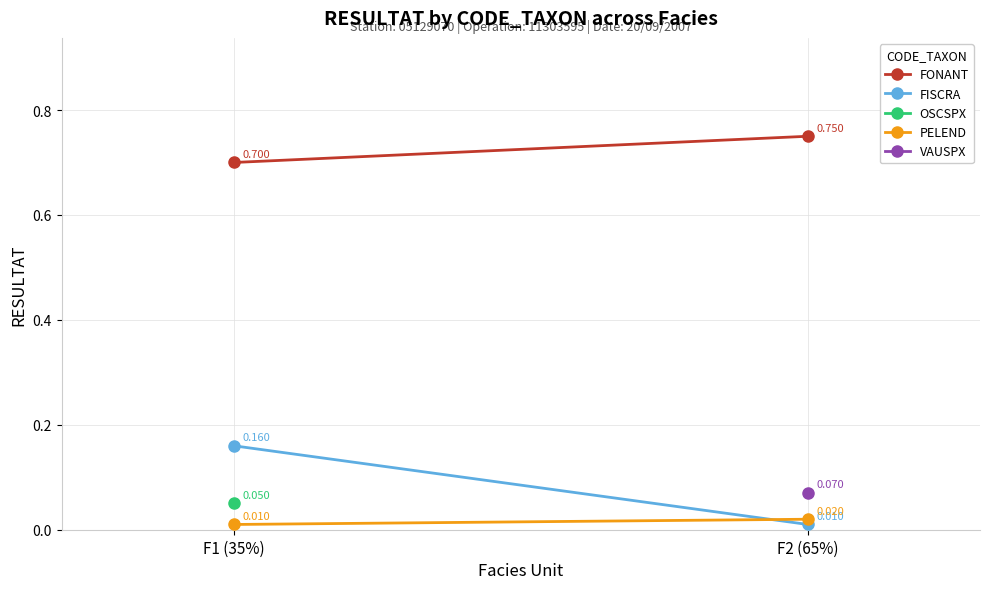

What is the value of the FISCRA point at the 1st from the left?

0.2